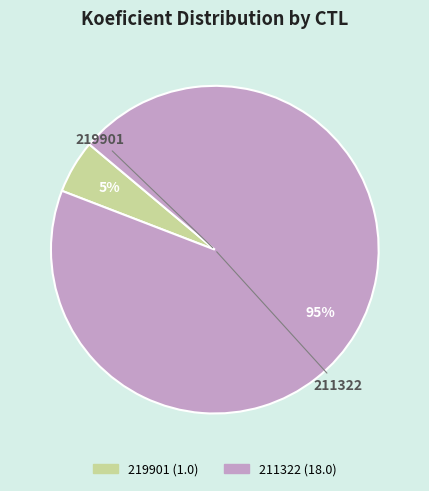

What is the largest slice in the pie chart?

211322